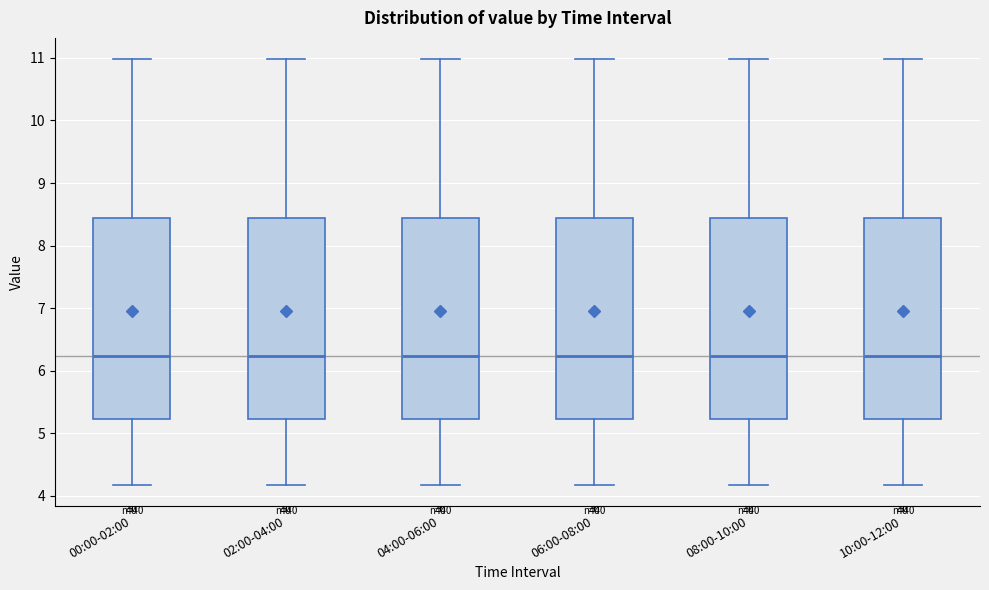

Reading left to right, transcribe this box plot: for each box, give where its median line is, the range the box spans, and where its two whiskers end, as read against the y-axis. The values are not printed on the chart, so give them approximately, as read against the axis.

00:00-02:00: median 6.2, box 5.2 to 8.4, whiskers 4.2 to 11.0
02:00-04:00: median 6.2, box 5.2 to 8.4, whiskers 4.2 to 11.0
04:00-06:00: median 6.2, box 5.2 to 8.4, whiskers 4.2 to 11.0
06:00-08:00: median 6.2, box 5.2 to 8.4, whiskers 4.2 to 11.0
08:00-10:00: median 6.2, box 5.2 to 8.4, whiskers 4.2 to 11.0
10:00-12:00: median 6.2, box 5.2 to 8.4, whiskers 4.2 to 11.0